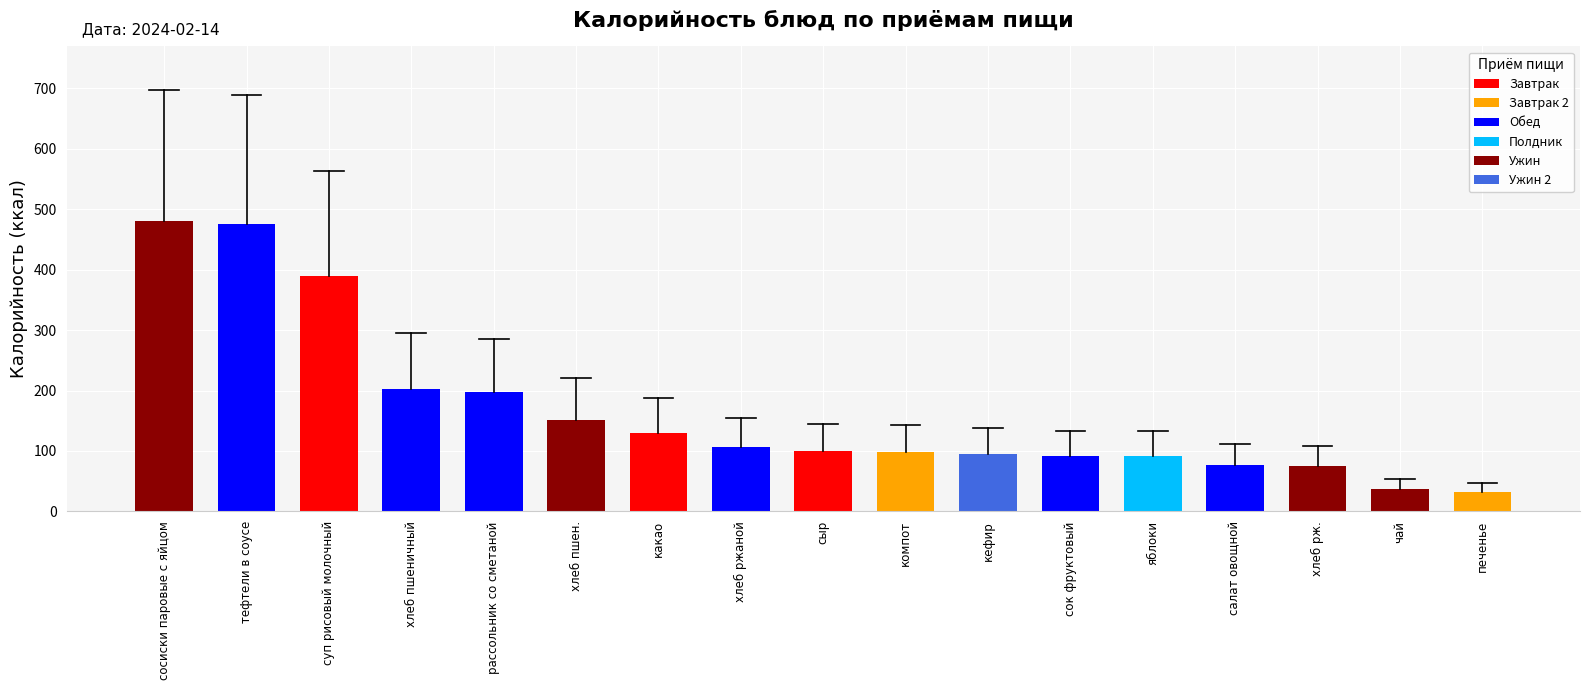

Where does the data first go above 100?

сосиски паровые с яйцом